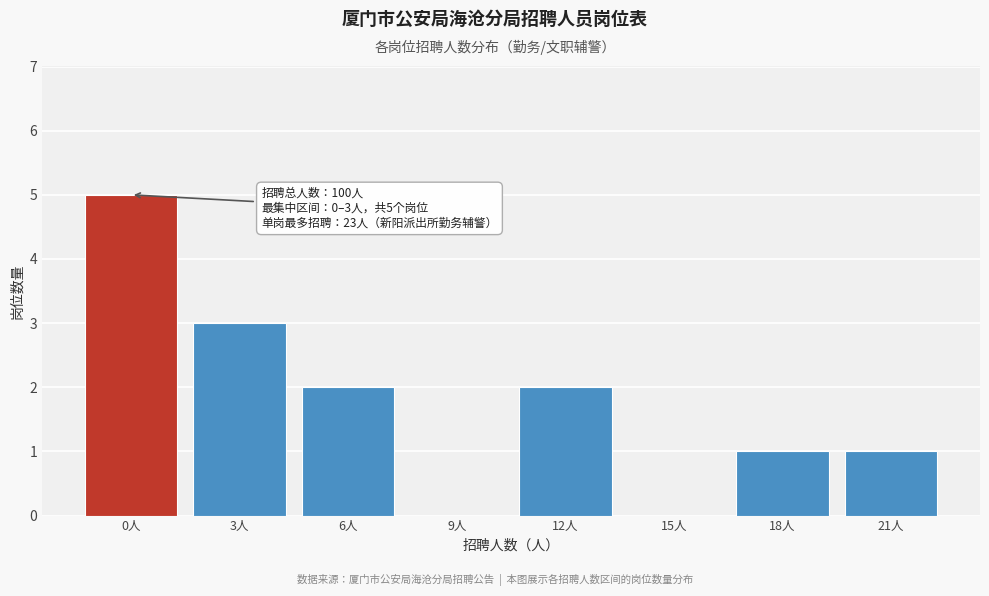

Reading right to left, what are all the values shown in this chart?

21人=1	18人=1	15人=0	12人=2	9人=0	6人=2	3人=3	0人=5